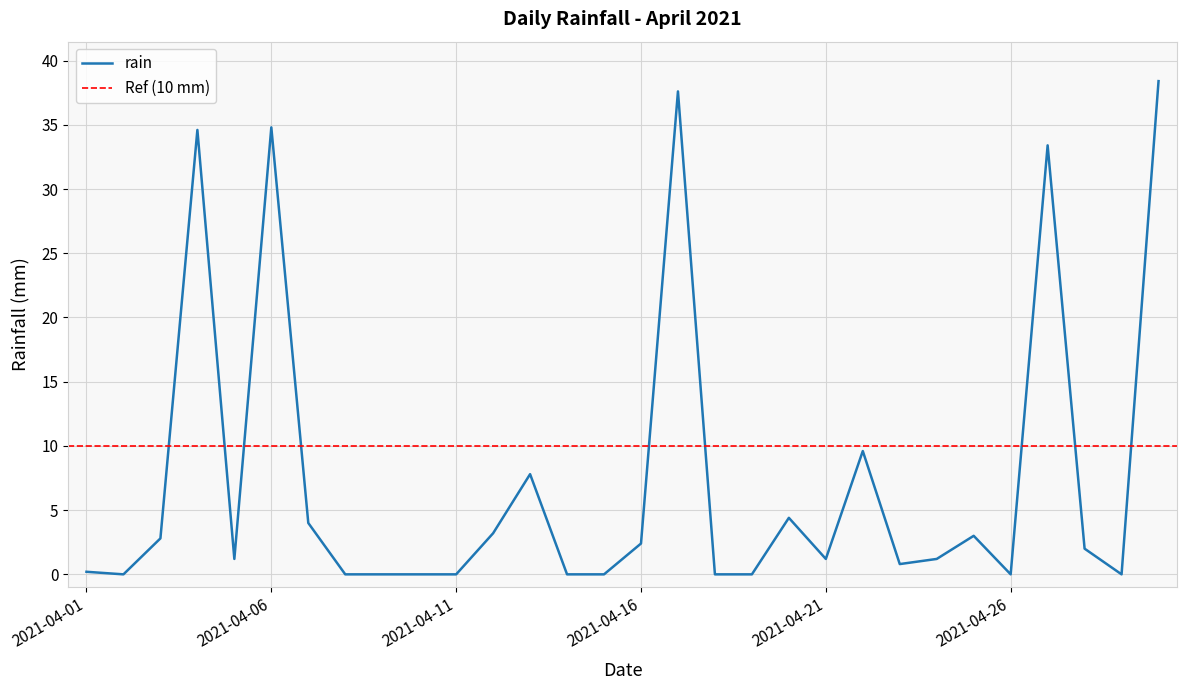

Which category has the lowest value across all series?

2021-04-02